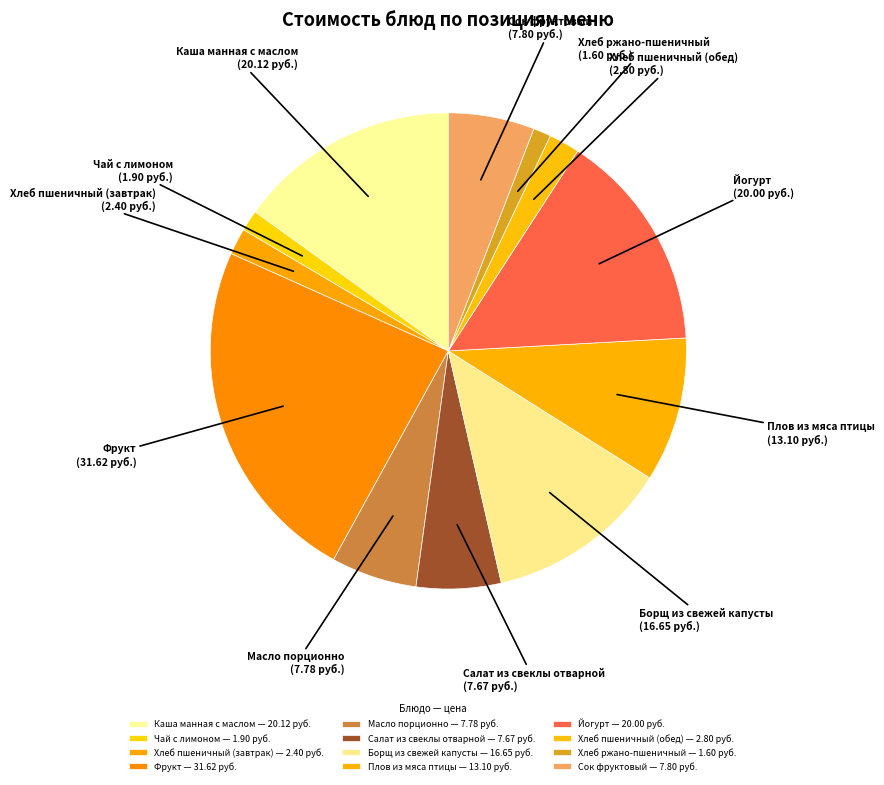

Count the number of slices in the pie.

12